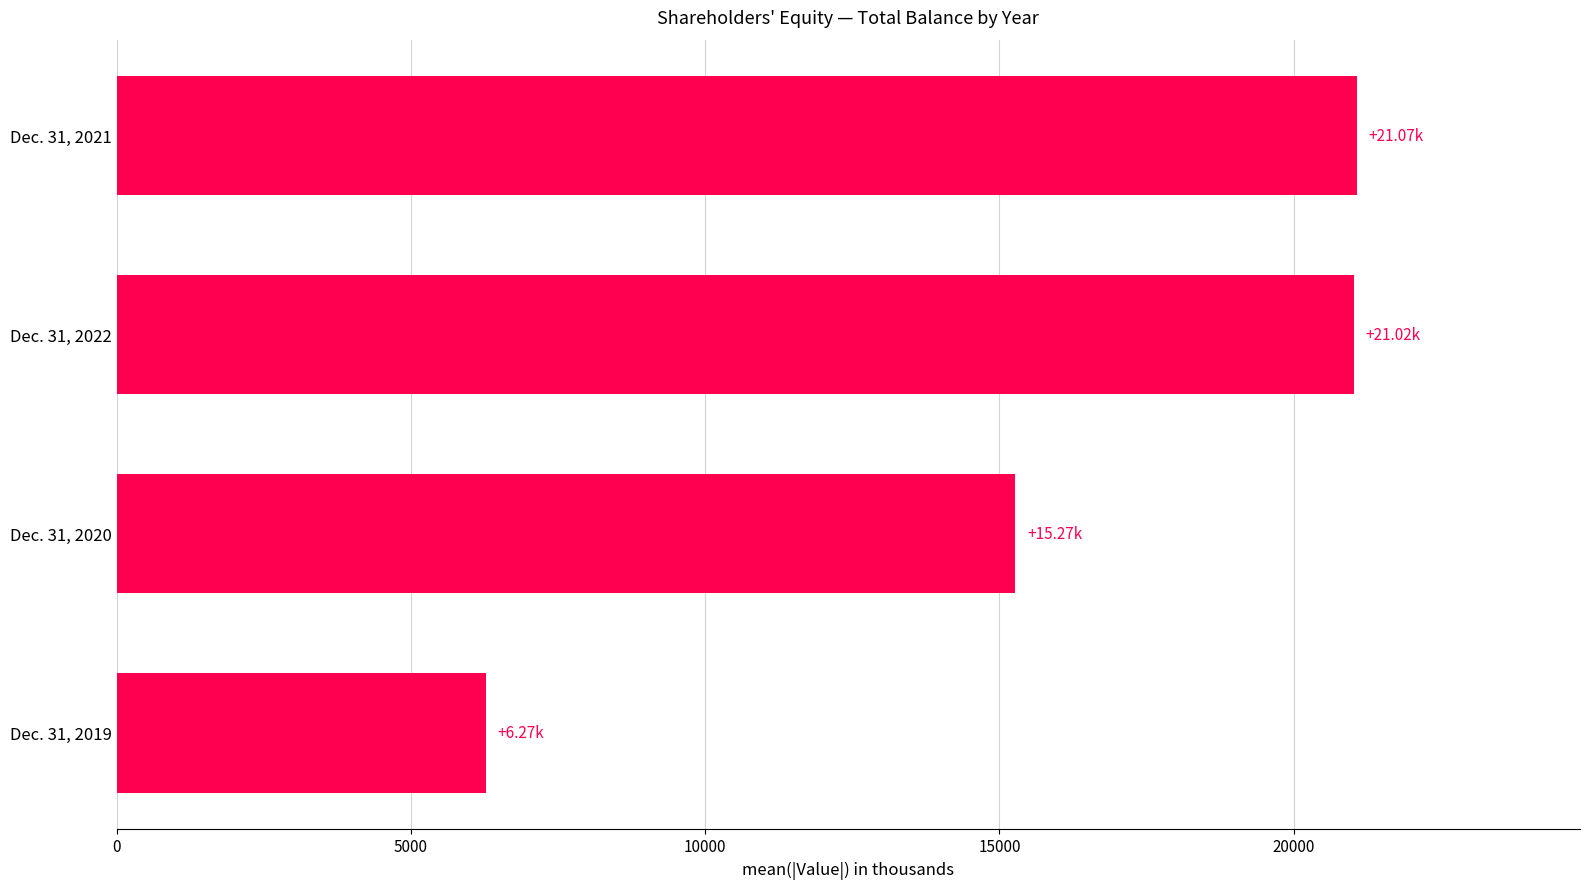

Approximately how many times larger is the value at Dec. 31, 2021 compared to Dec. 31, 2019?

3.4